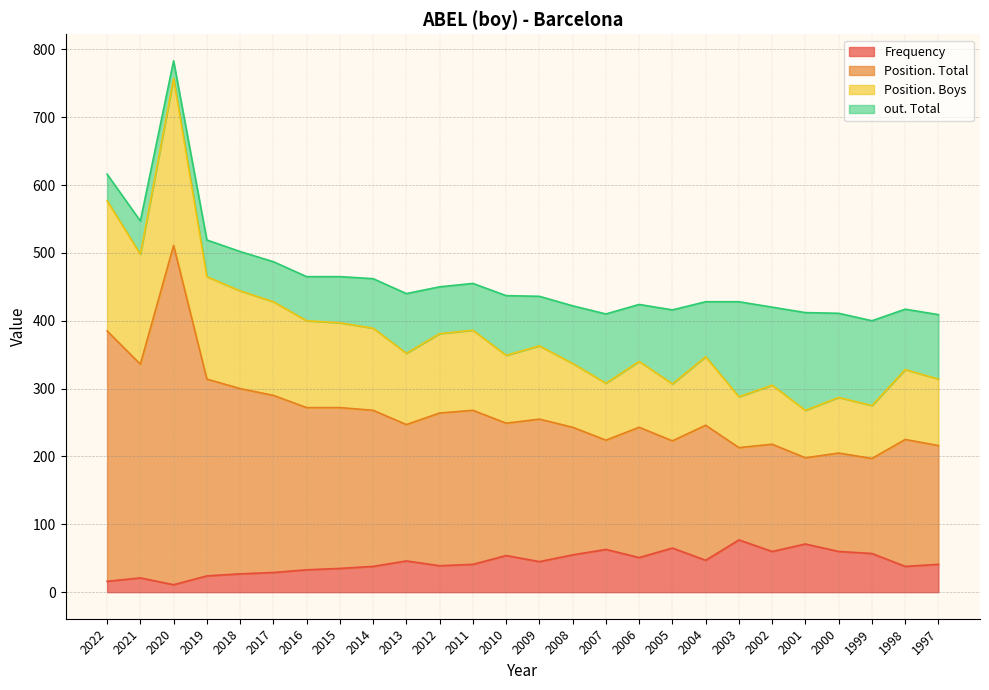

What is the highest value of the Frequency series?

77